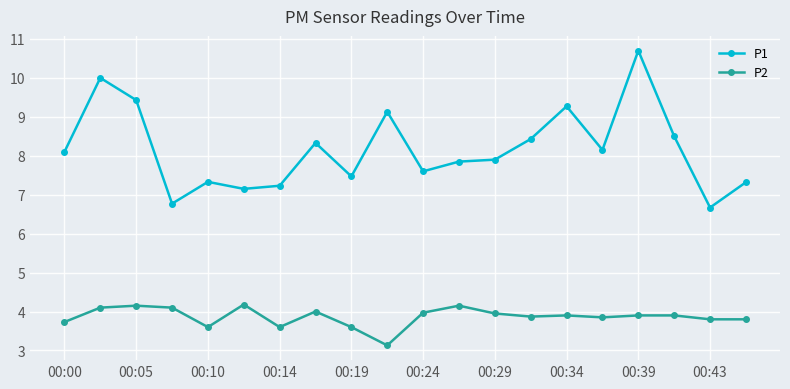

Which series has the largest range (max minus min)?

P1